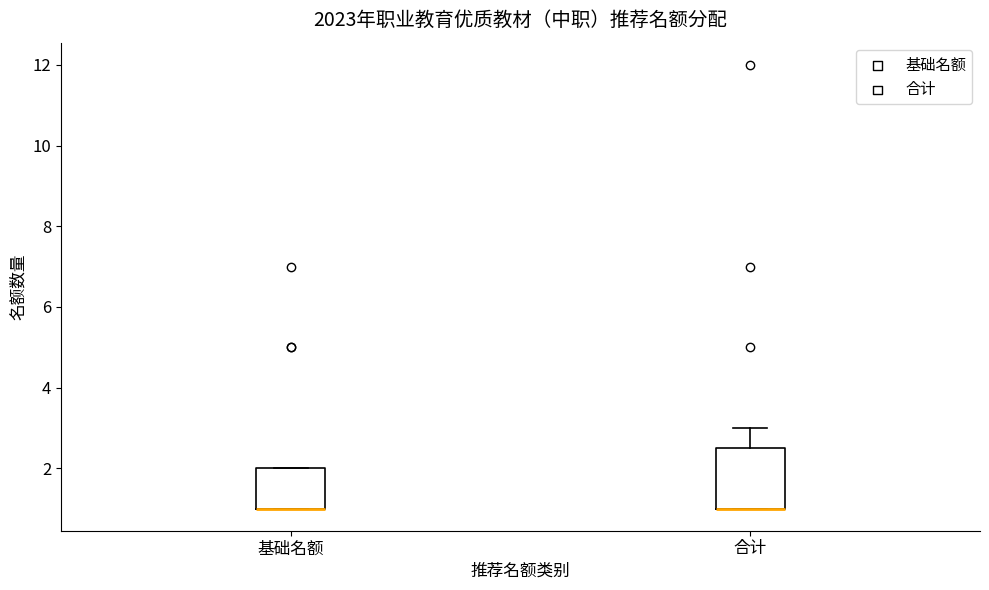

Reading left to right, transcribe this box plot: for each box, give where its median line is, the range the box spans, and where its two whiskers end, as read against the y-axis. The values are not printed on the chart, so give them approximately, as read against the axis.

基础名额: median 1.0 (drawn on the box's lower edge), box 1.0 to 2.0, whiskers 1.0 to 2.0
合计: median 1.0 (drawn on the box's lower edge), box 1.0 to 2.6, whiskers 1.0 to 3.0